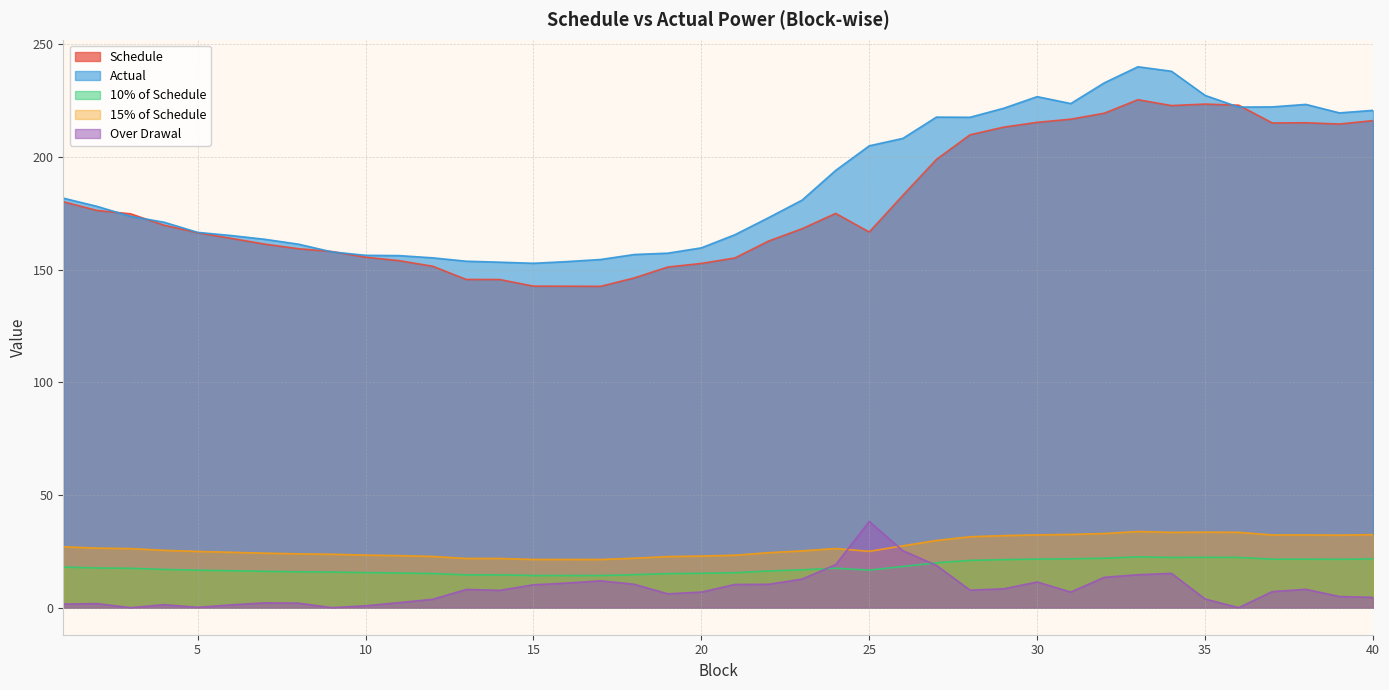

What is the spread (max minus min) of values at 20?

152.7